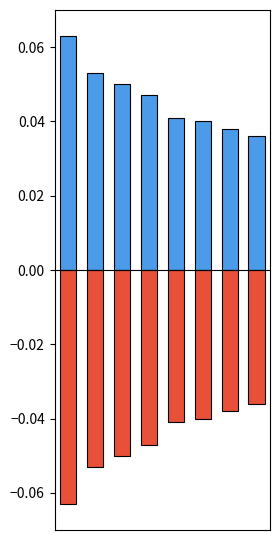

Count the Positive values in the range 0 to 1.

8